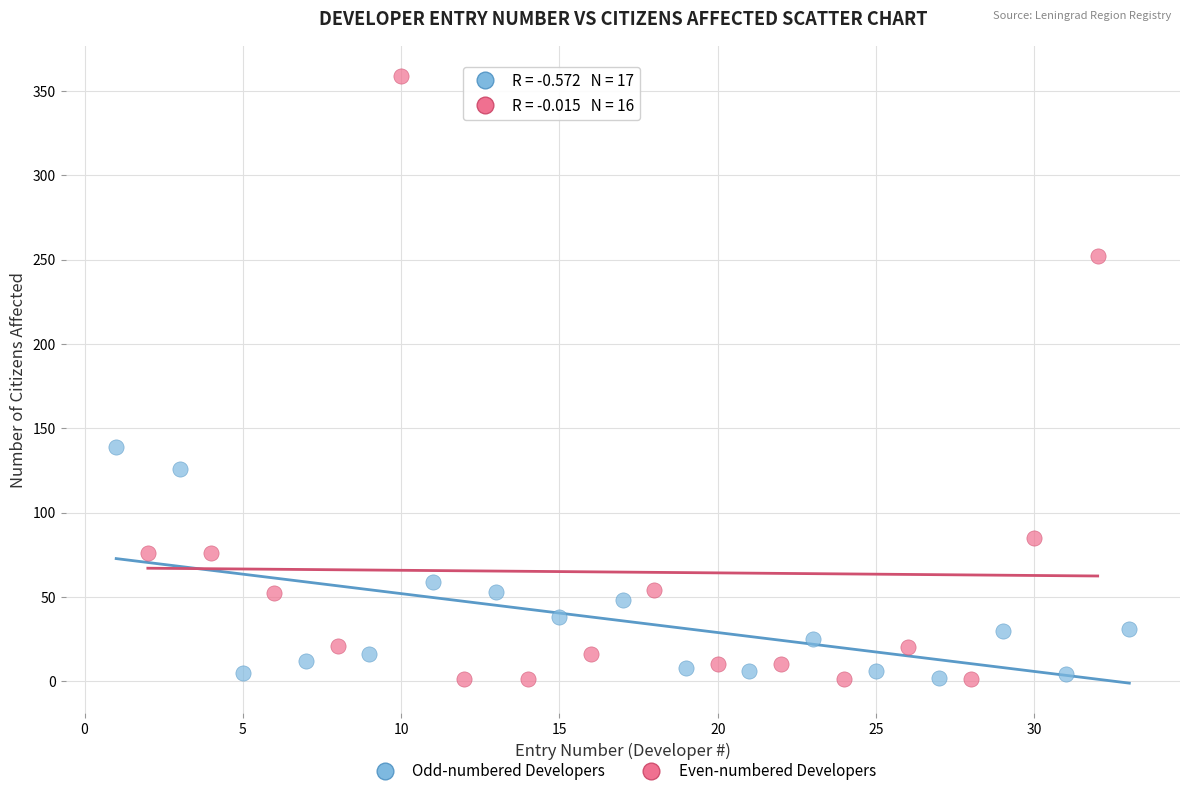

Which series contains the highest Y value?

Even-numbered Developers